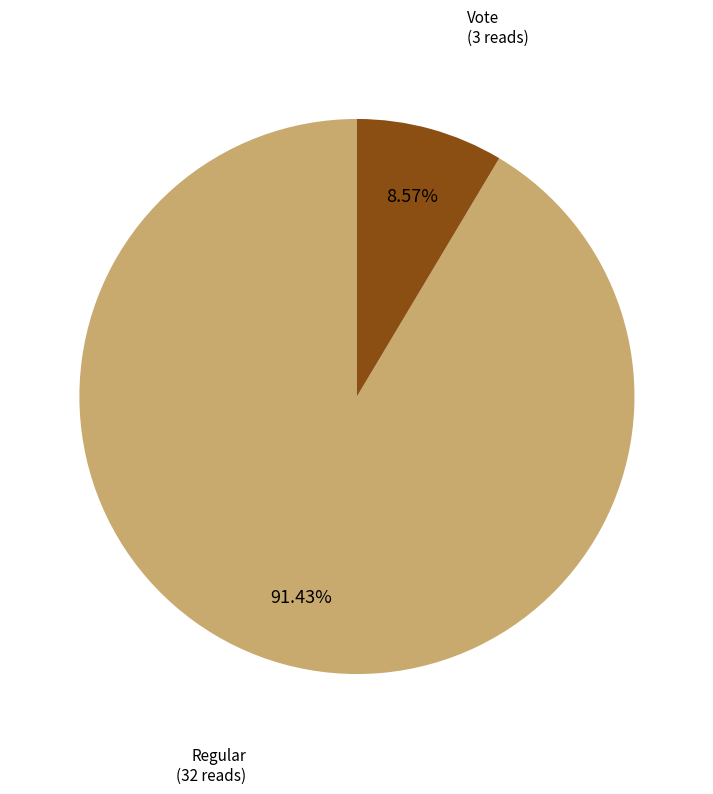

Does any single category account for the majority?

Yes